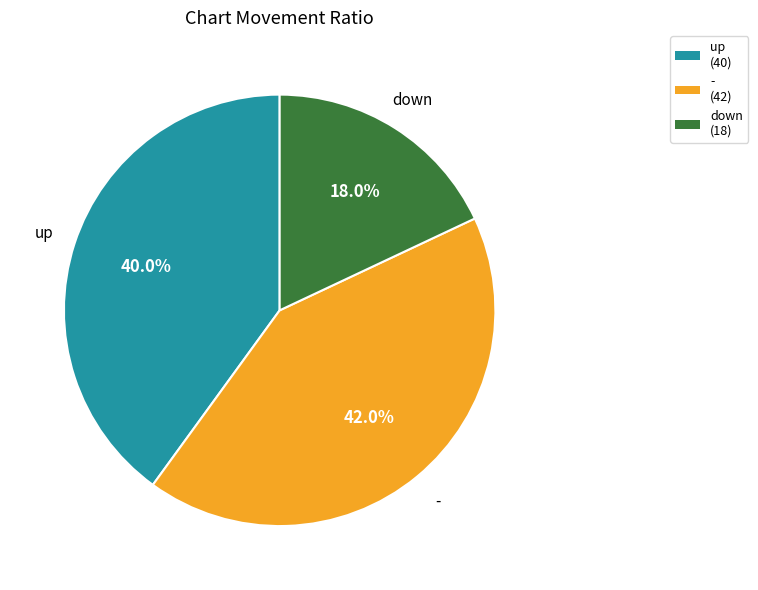

Is there a majority slice in this chart?

No